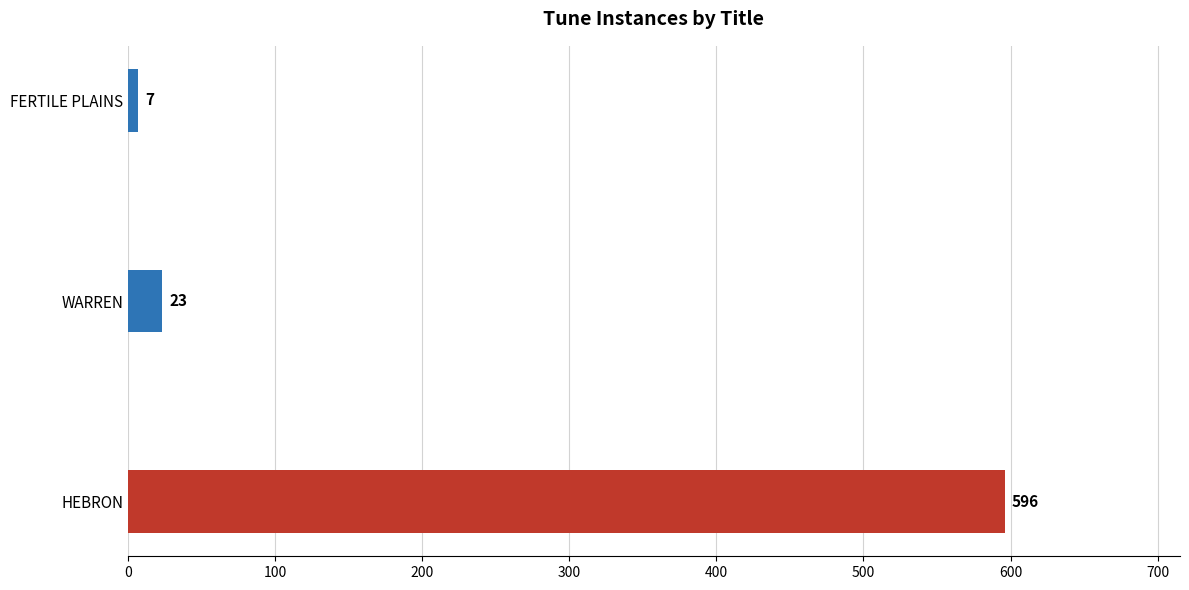

Reading bottom to top, list all the values displayed in this chart.

596	23	7